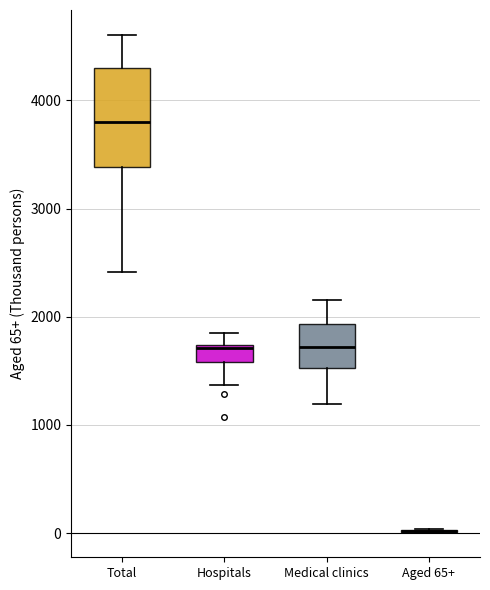

Reading left to right, read every box against the y-axis: the position of its median line, the range the box covers, and the ends of its whiskers. The values are not printed on the chart, so give them approximately, as read against the axis.

Total: median 3800, box 3400 to 4300, whiskers 2400 to 4600
Hospitals: median 1700 (just below the box's upper edge), box 1600 to 1700, whiskers 1400 to 1800
Medical clinics: median 1700, box 1500 to 1900, whiskers 1200 to 2200
Aged 65+: box collapsed to a line at 0, whiskers 0 to 0